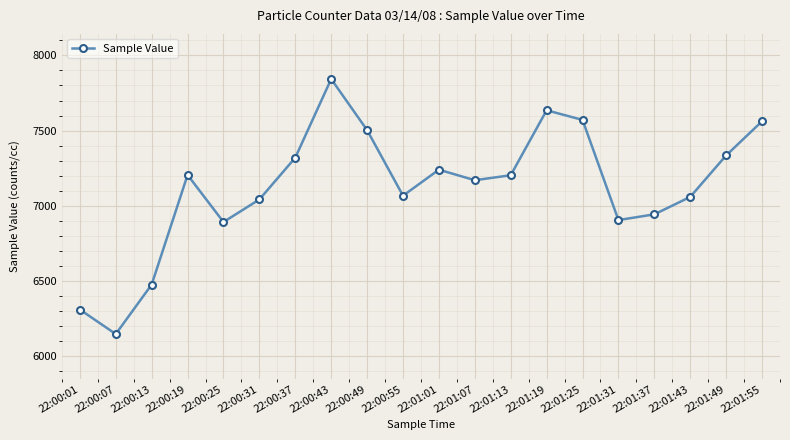

True or false: the data shows 7335 at 22:01:49.

True